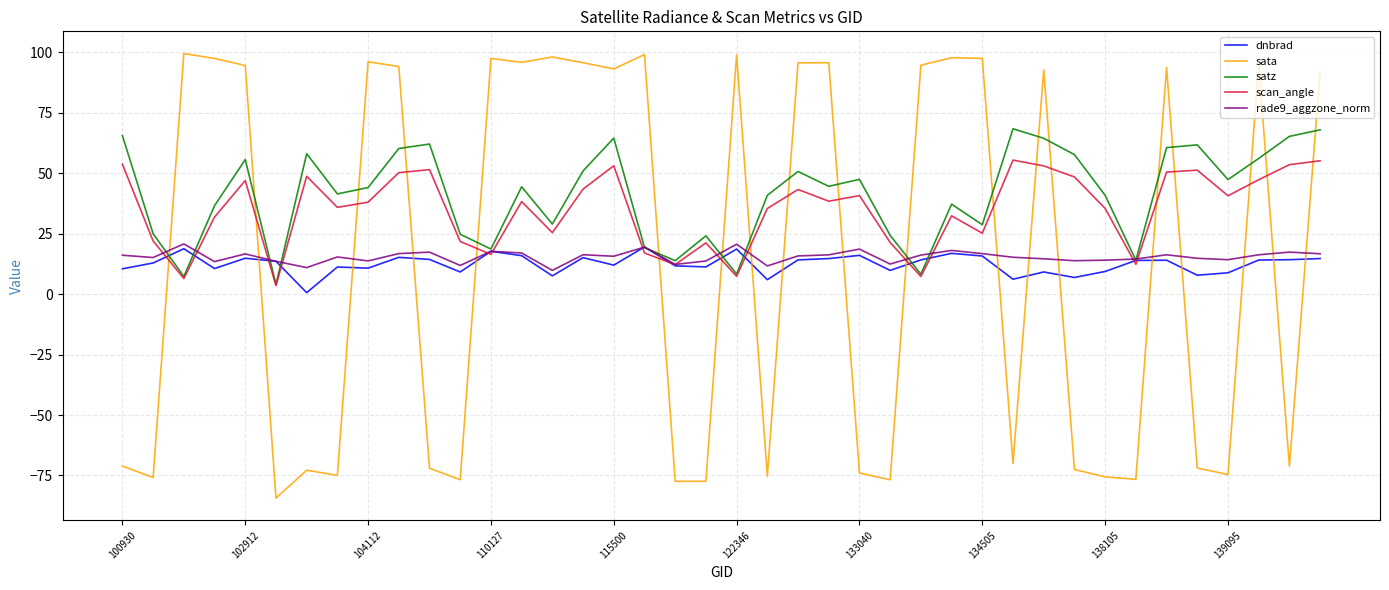

How many times do sata and satz cross each other?

19